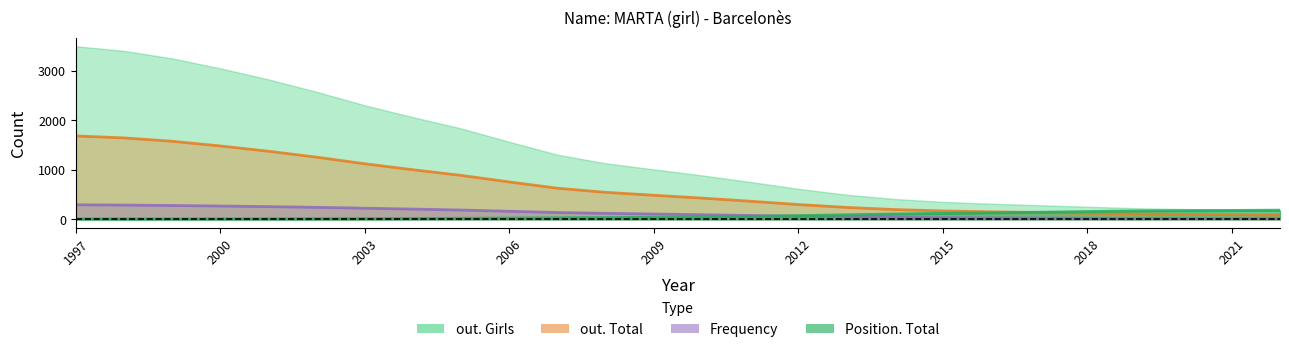

What are all the series names shown in the legend?

Frequency, Position. Total, out. Total, out. Girls